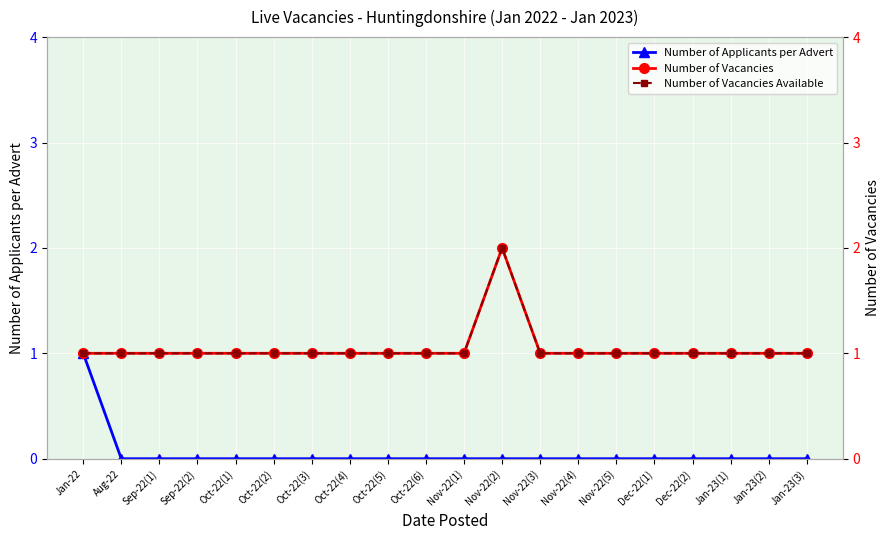

At Sep-22(2), list the series in order from smallest to largest.

Number of Applicants per Advert, Number of Vacancies, Number of Vacancies Available